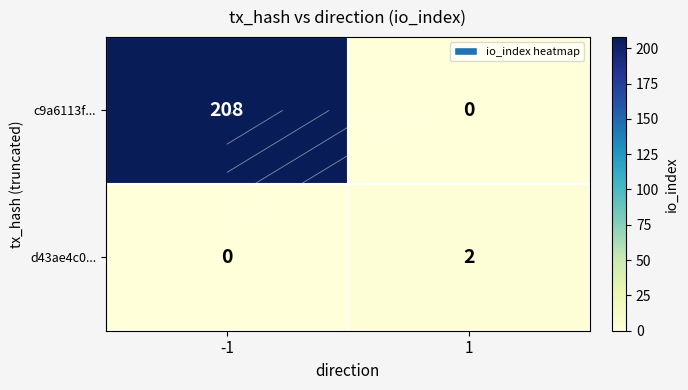

Is it true that c9a6113f... equals 208 at -1?

True